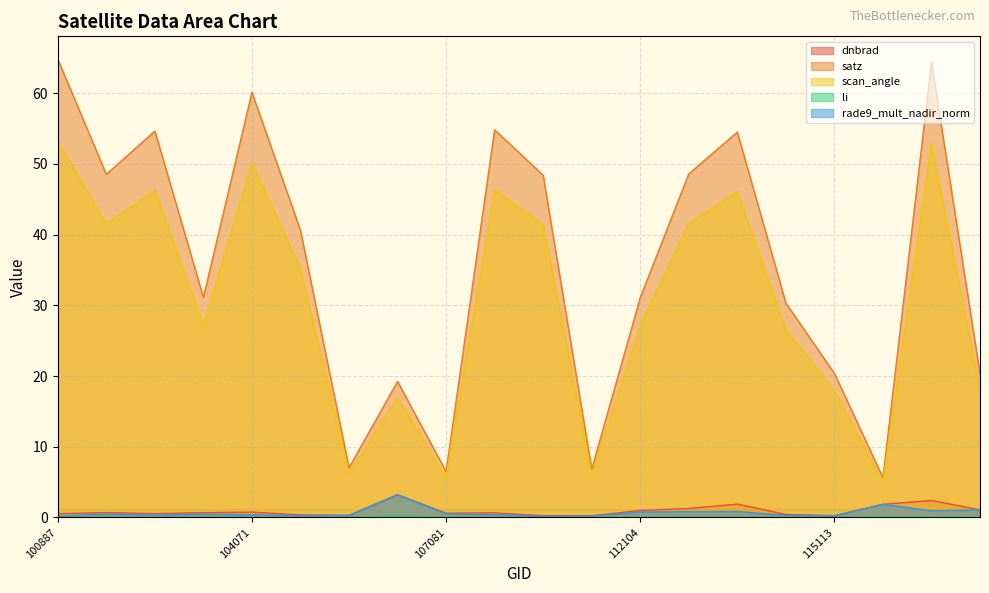

Which has a higher value, 100887 or 104071?

104071